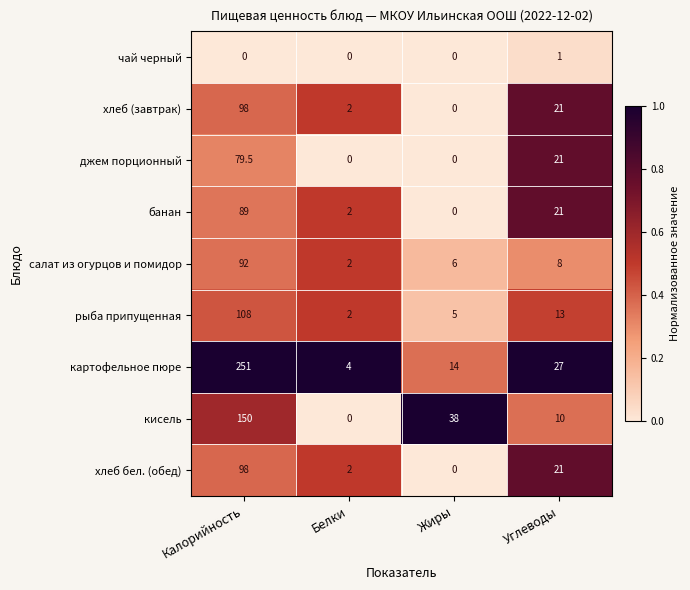

Rank the categories by хлеб (завтрак) value from lowest to highest.

Жиры, Белки, Углеводы, Калорийность